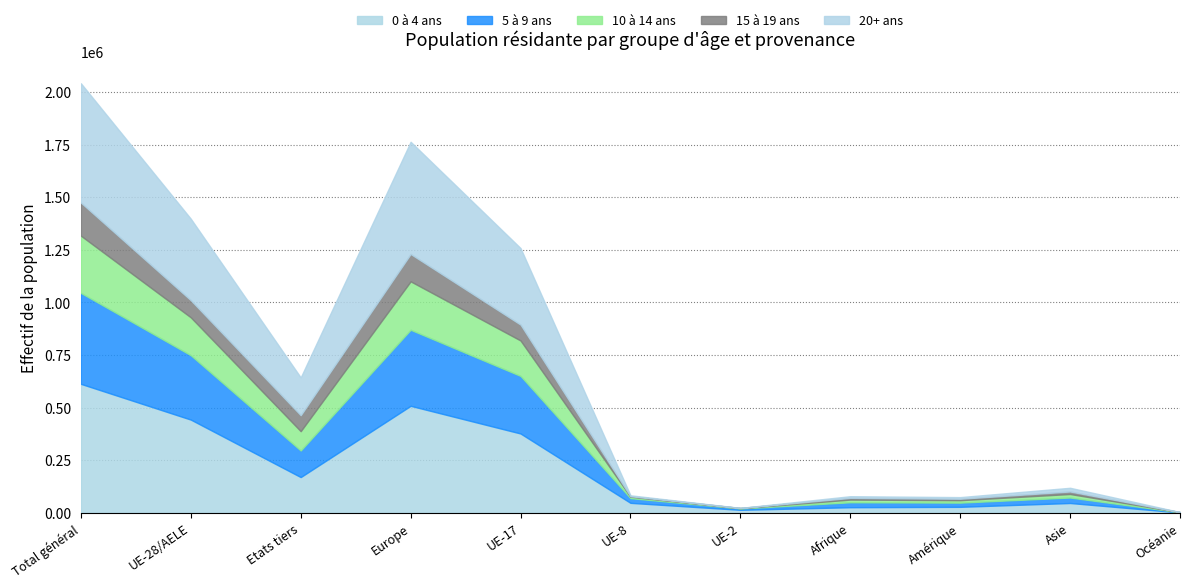

At which label does 20+ ans reach its peak?

Total général